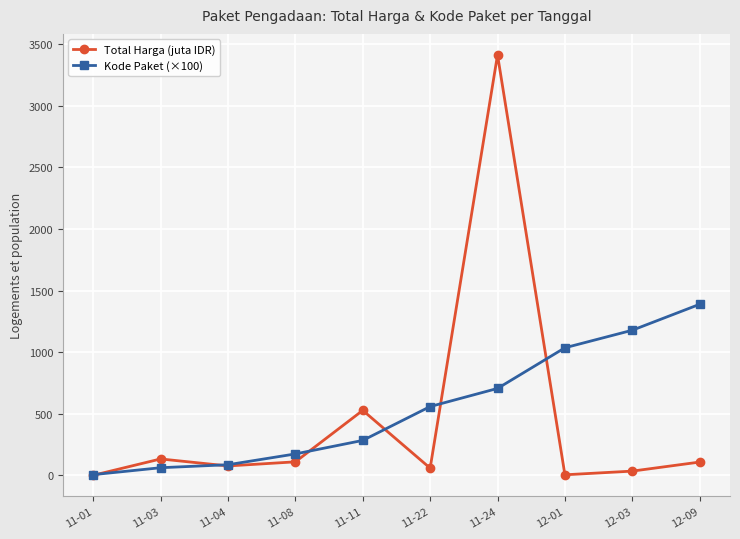

What is the value of the Kode Paket (×100) point at the 6th from the left?

558.3